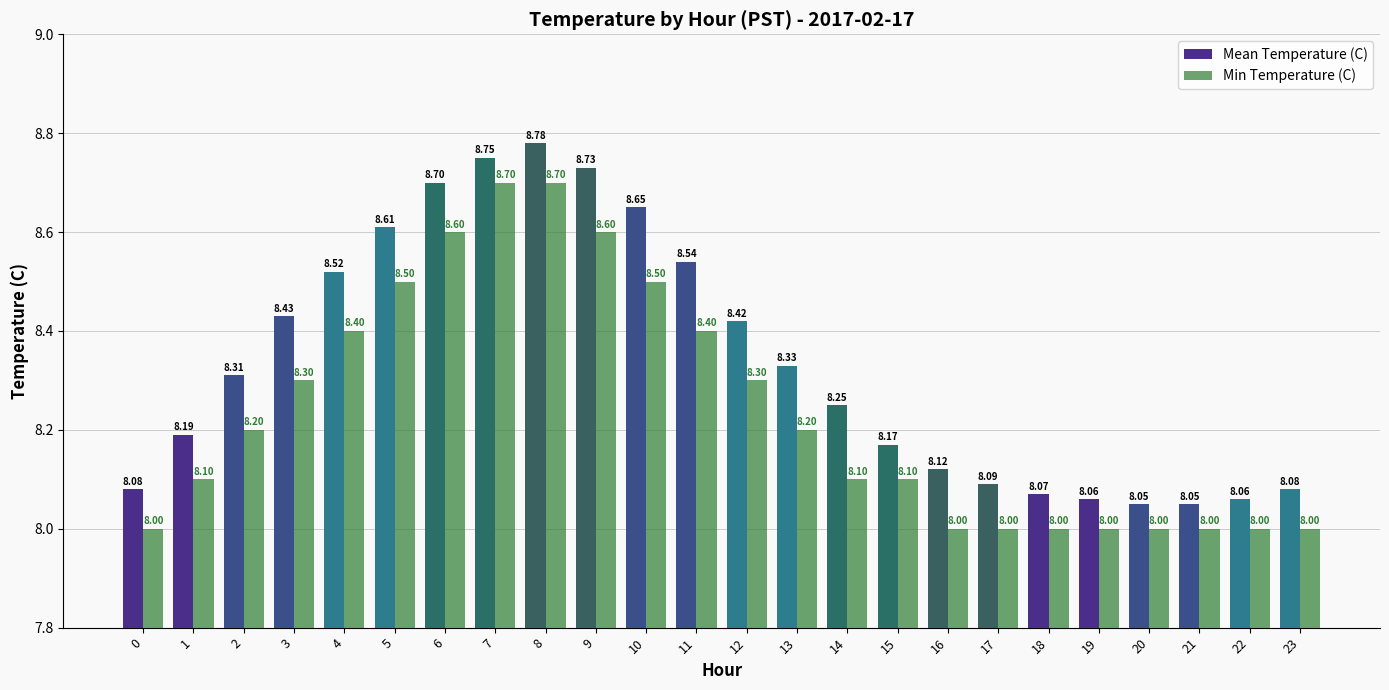

What is the minimum value shown in the chart?

8.0